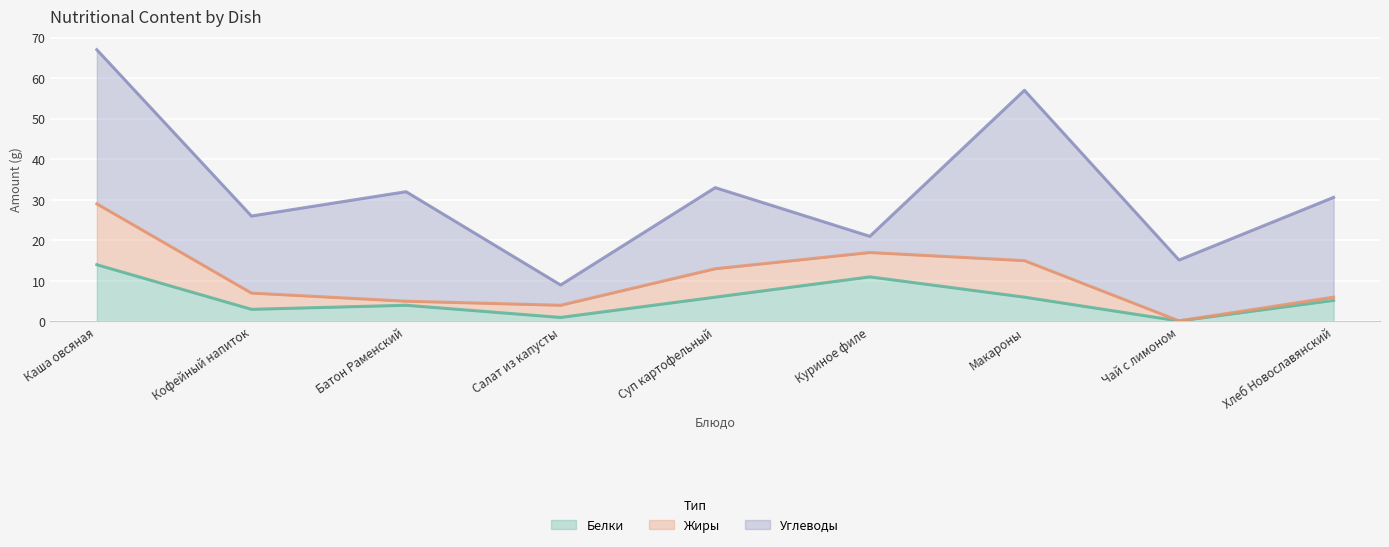

Which series has the largest total across all categories?

Углеводы